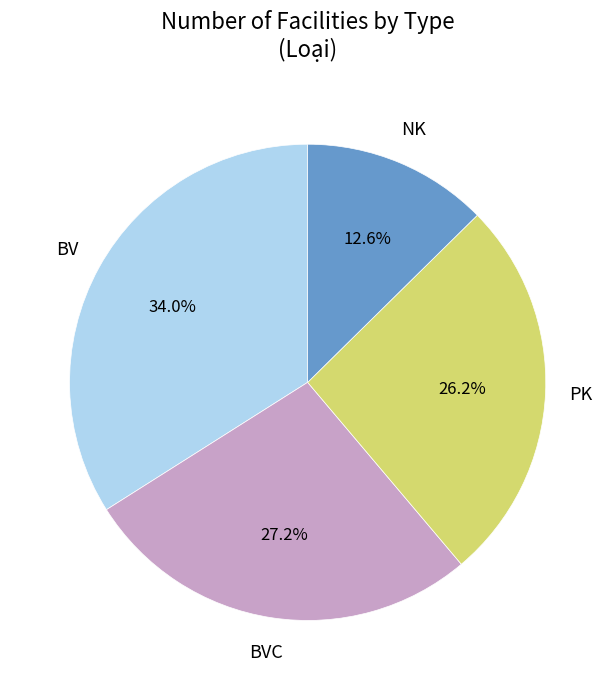

Is there any slice that represents more than half of the pie?

No